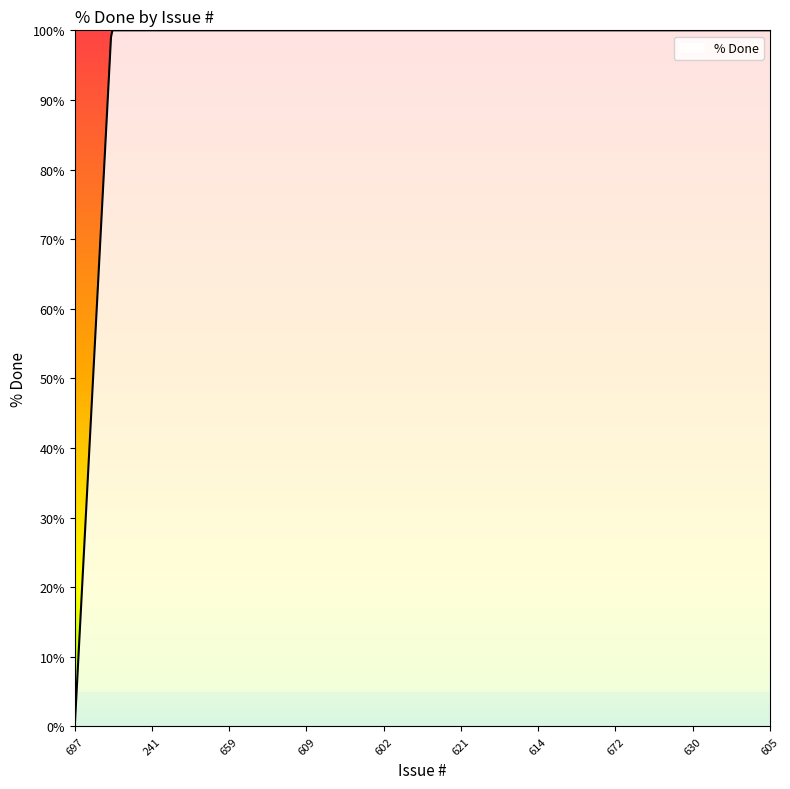

What is the maximum value shown in the chart?

100.0